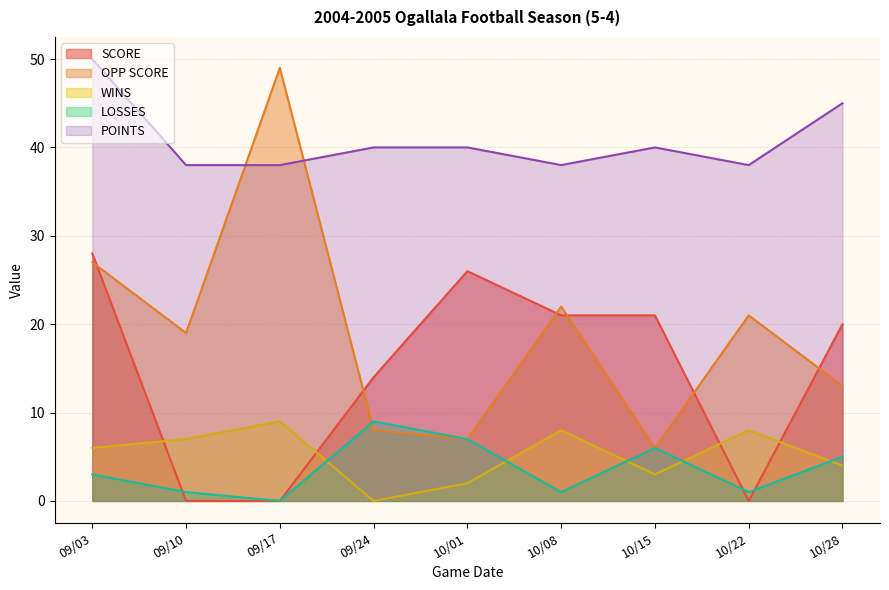

At 09/10, list the series in order from largest to smallest.

POINTS, OPP SCORE, WINS, LOSSES, SCORE